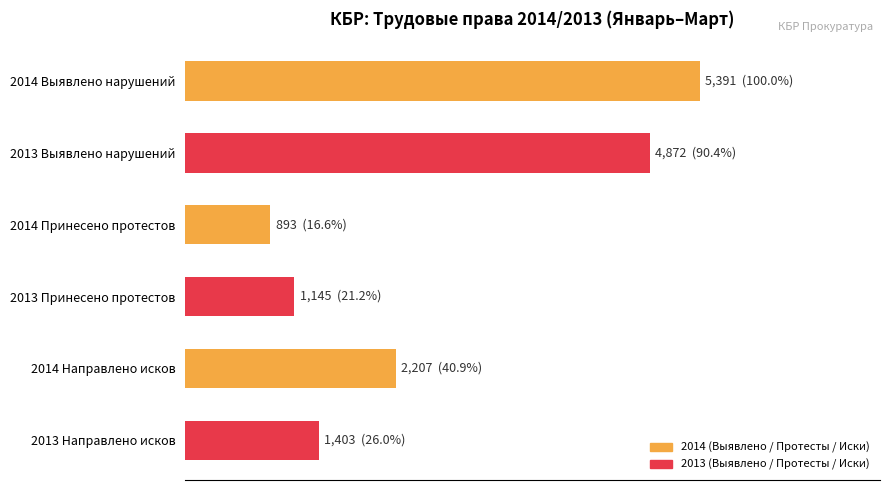

The value of 2014 Выявлено нарушений at г. Баксан is 98. True or false?

False